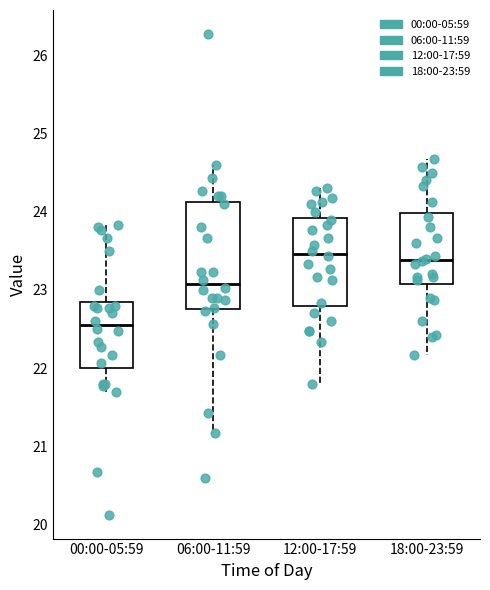

Which box has the lowest median line?

00:00-05:59